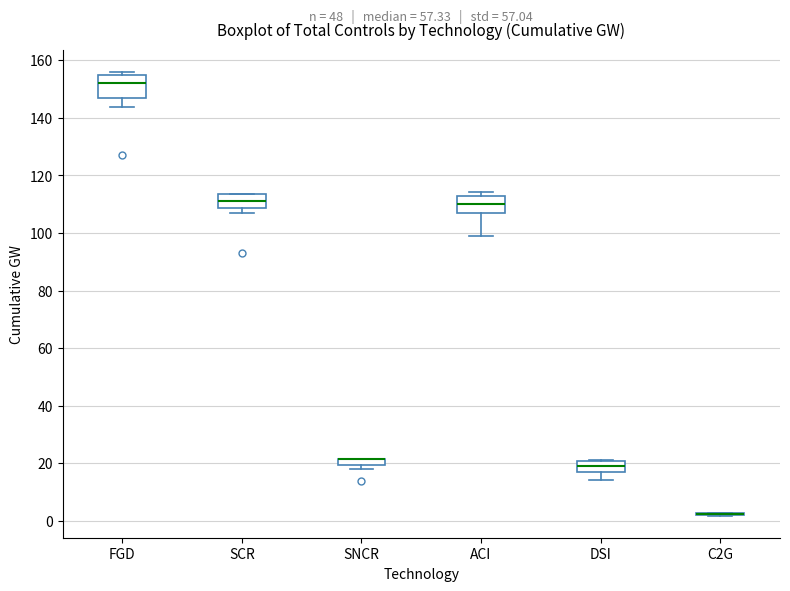

Where is the upper edge of the box for ACI on the y-axis? The values are not printed on the chart, so give them approximately, as read against the axis.

112